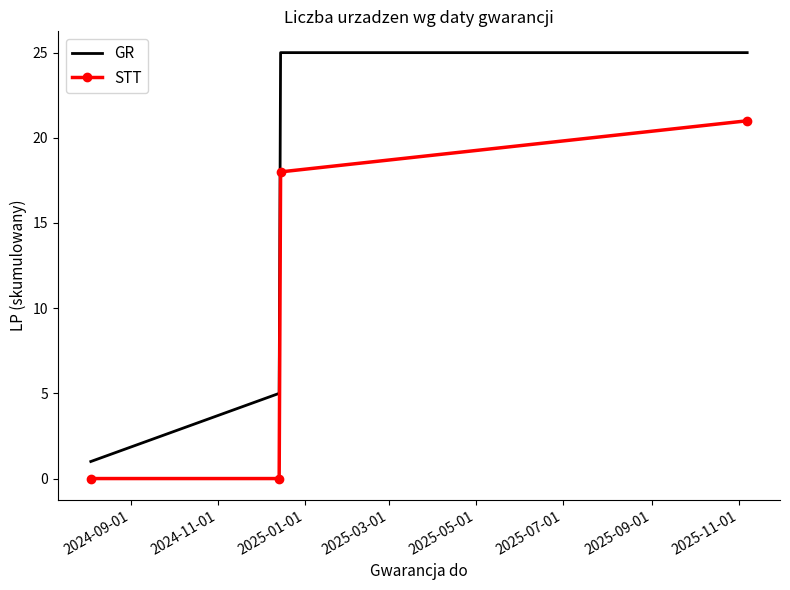

What is the highest value of the GR series?

25